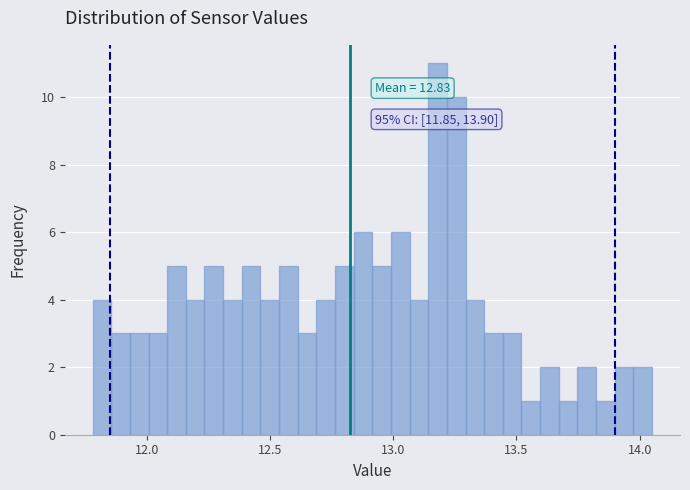

Around what value on the x-axis is the tallest bar? Give the approximate position of its centre, as read against the axis.

13.20